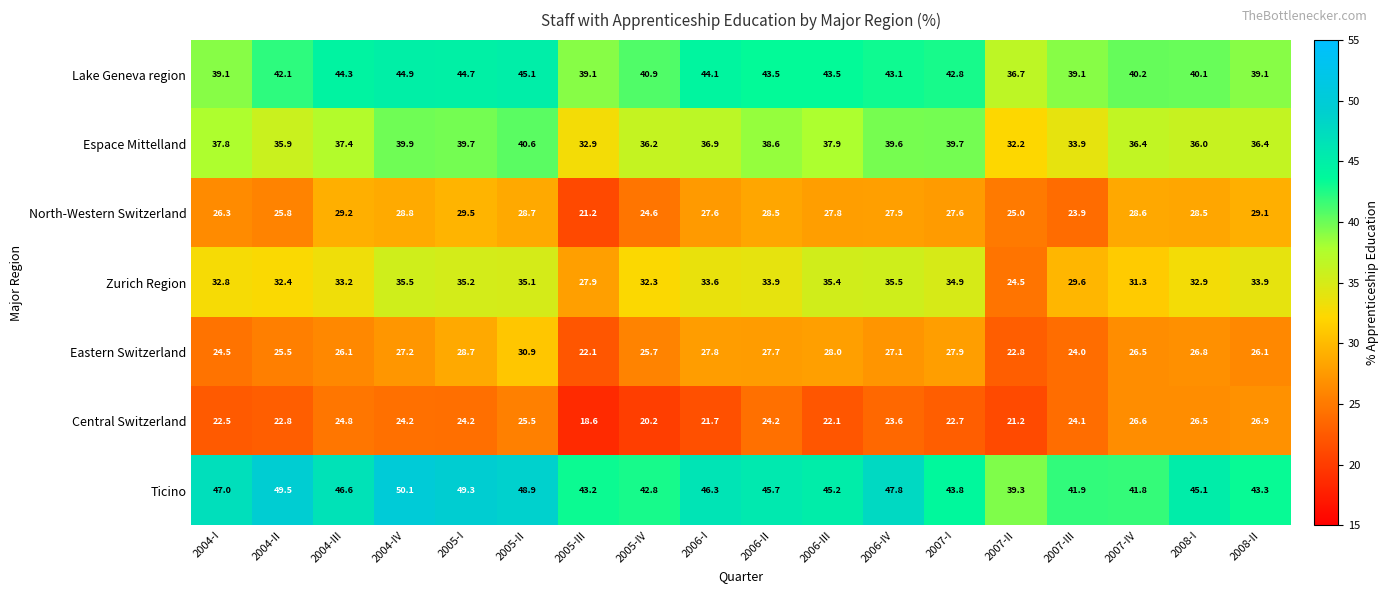

At how many categories does at least one series exceed 42?

15